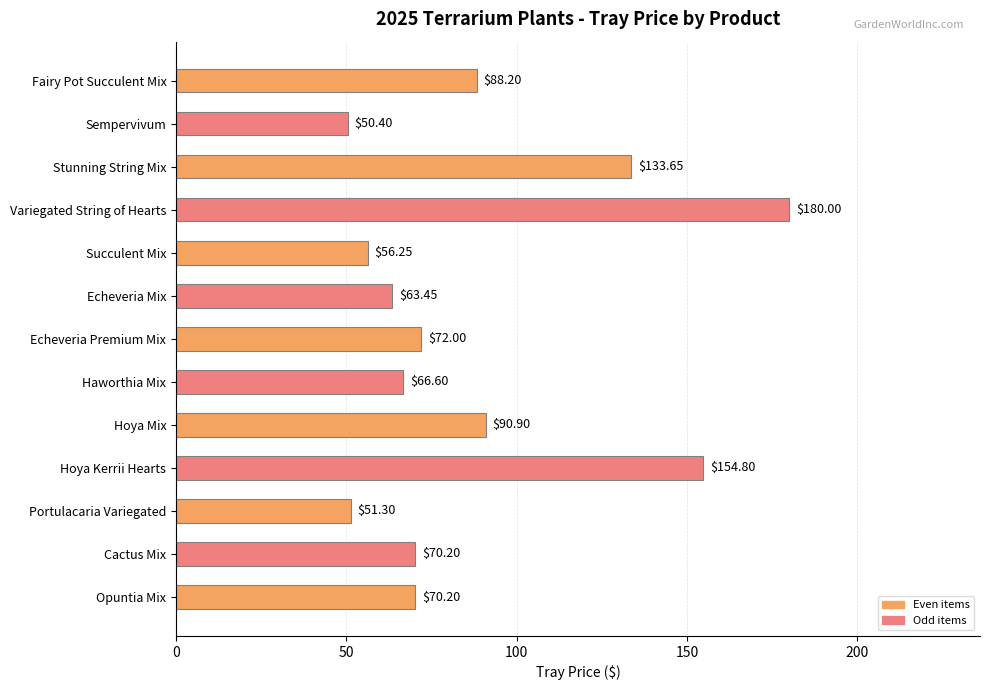

At which label is the value closest to 115?

Stunning String Mix